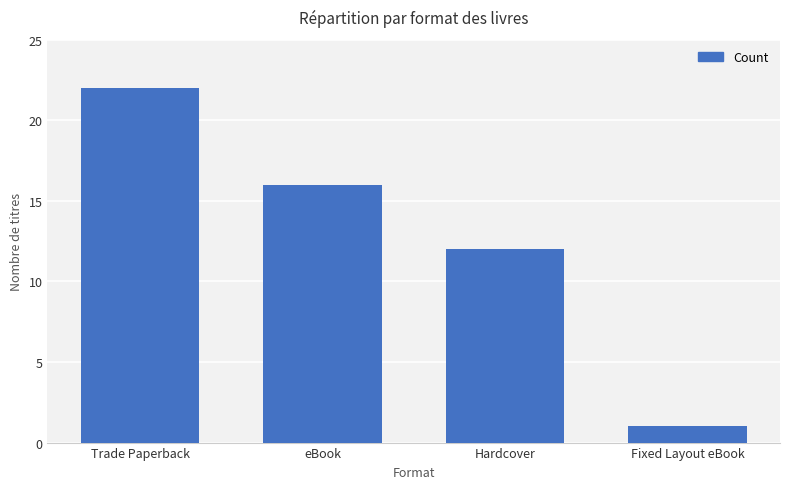

How many distinct data groups are displayed?

1